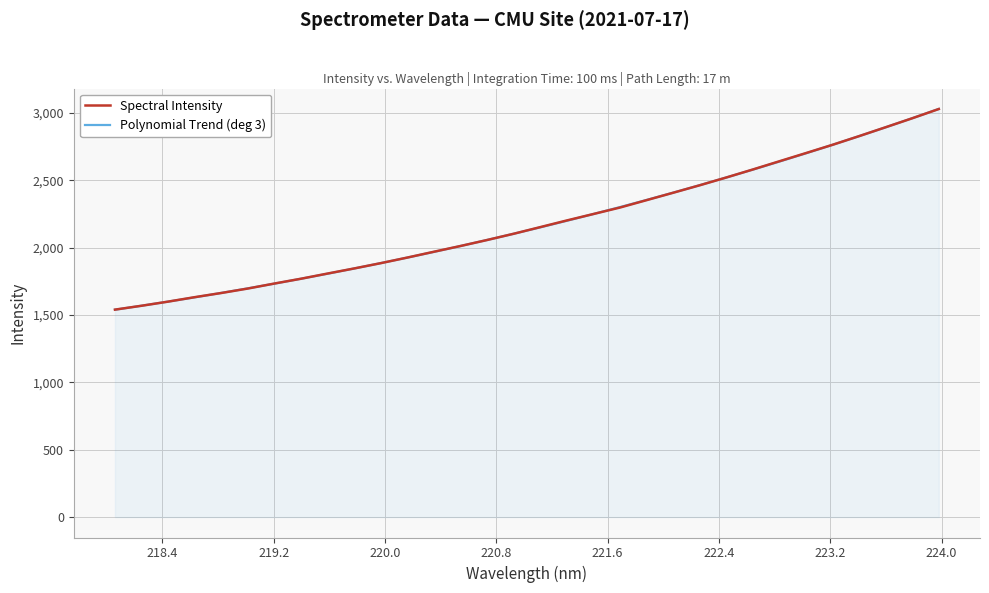

What is the maximum value shown in the chart?

3029.5